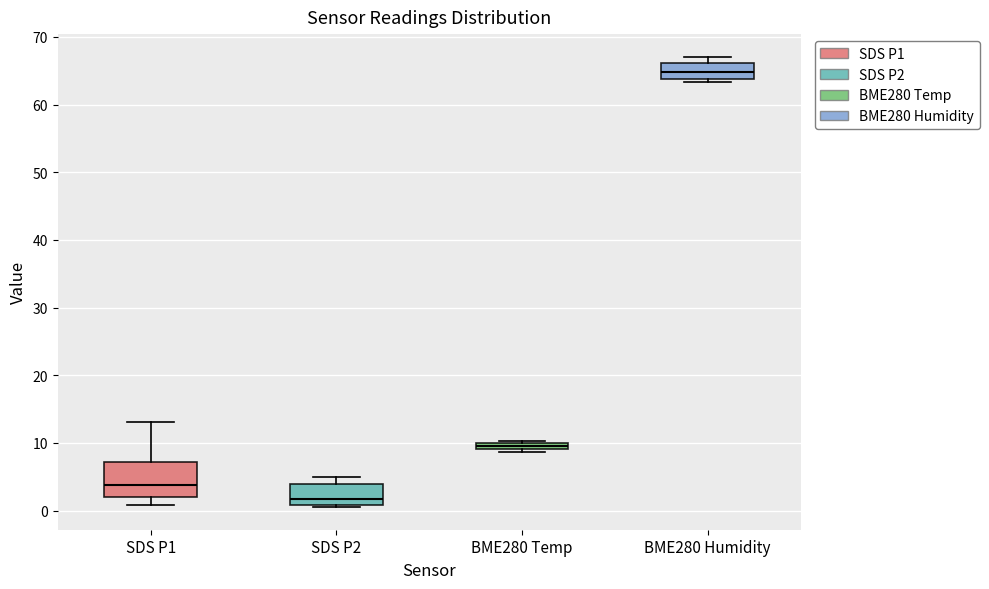

Comparing the boxes themselves (not the whiskers), which one is the tallest?

SDS P1